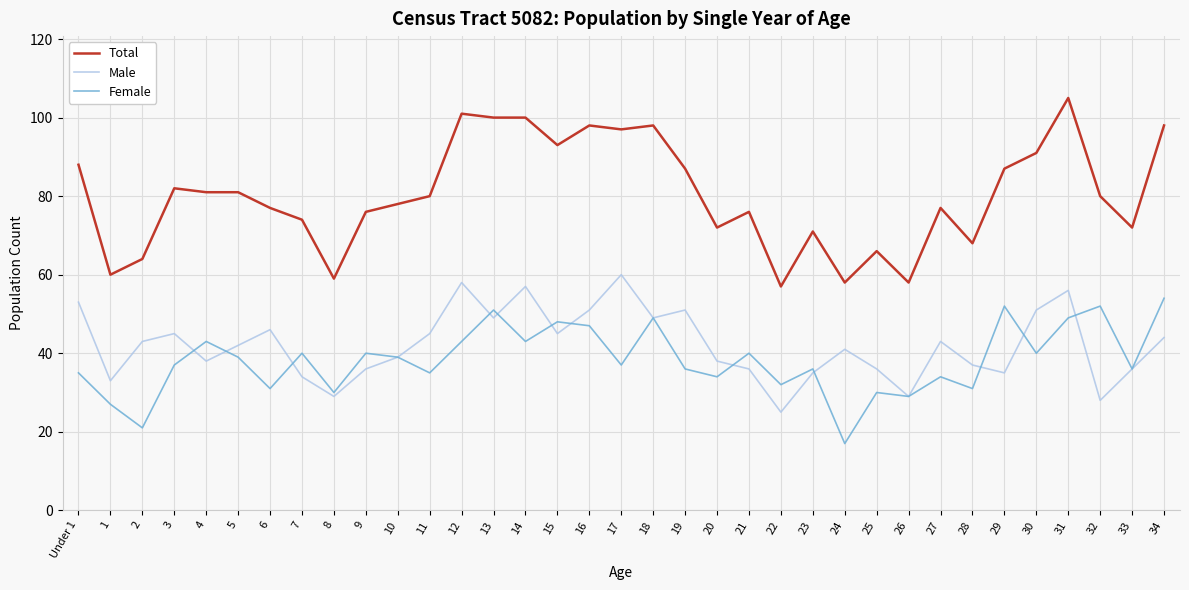

Between 1 and 33, which series saw the biggest shift?

Total